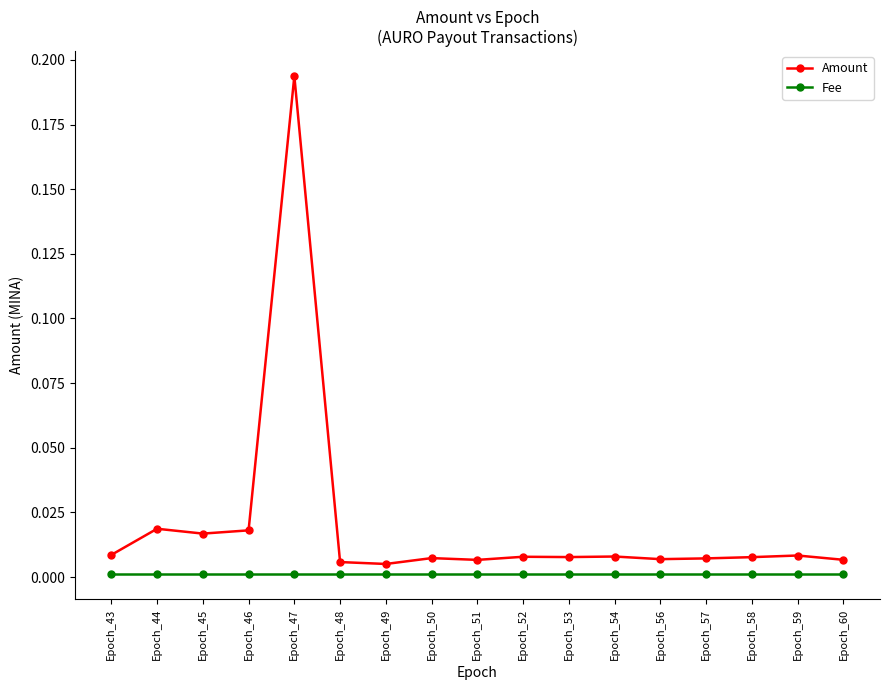

Which series changed the most between Epoch_44 and Epoch_53?

Amount